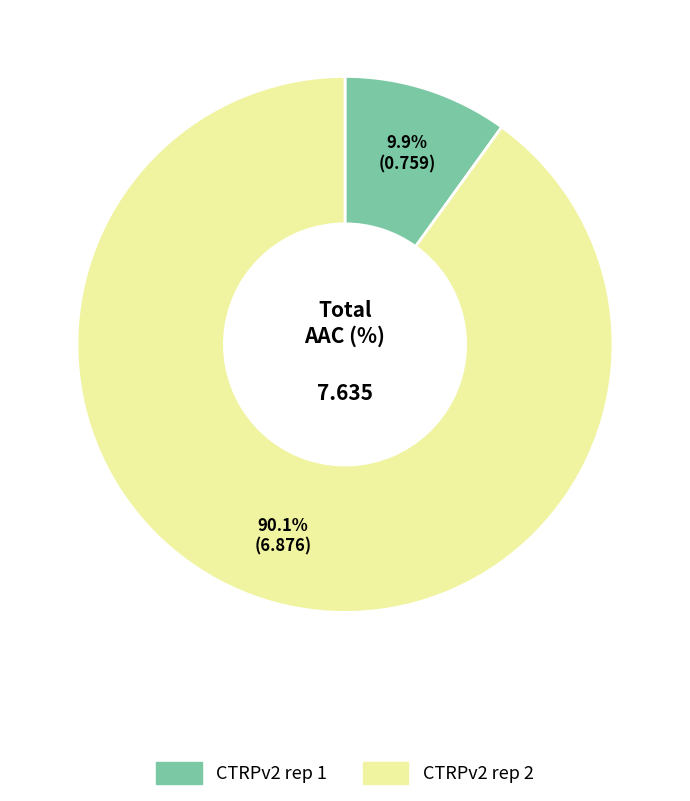

Is it true that CTRPv2 rep 1 is 10% of the pie?

True